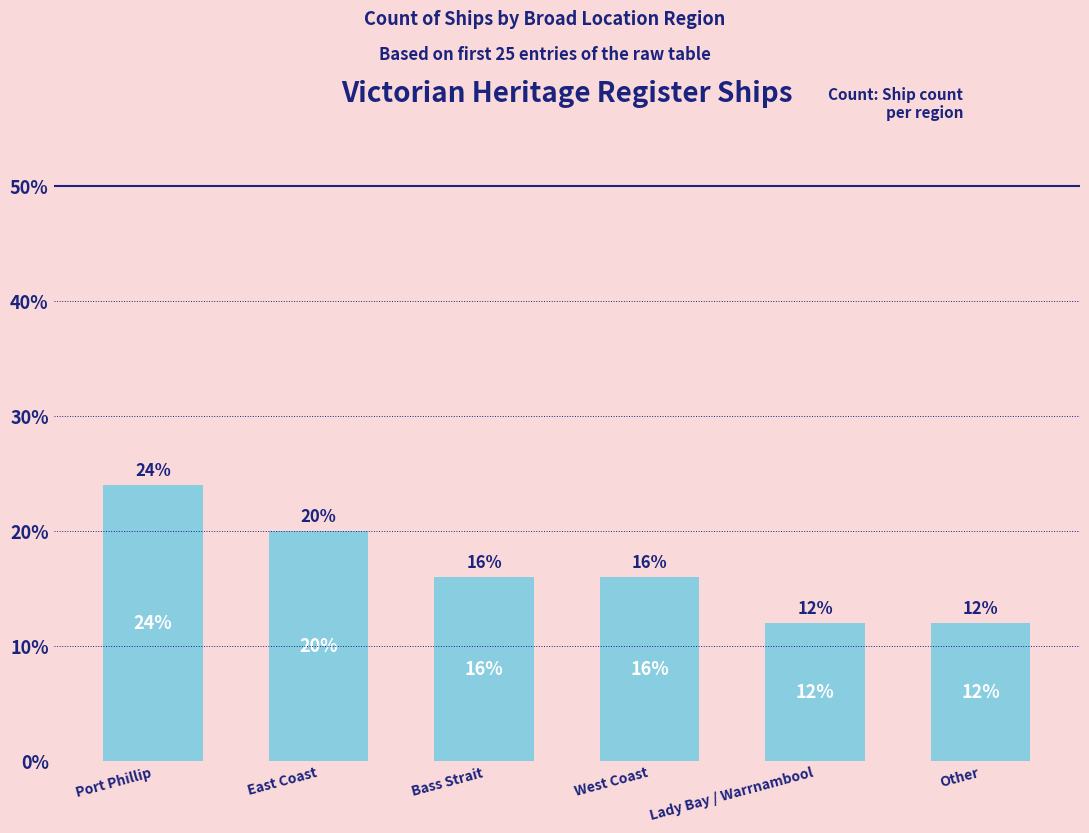

What is the label of the 3rd bar from the left?

Bass Strait